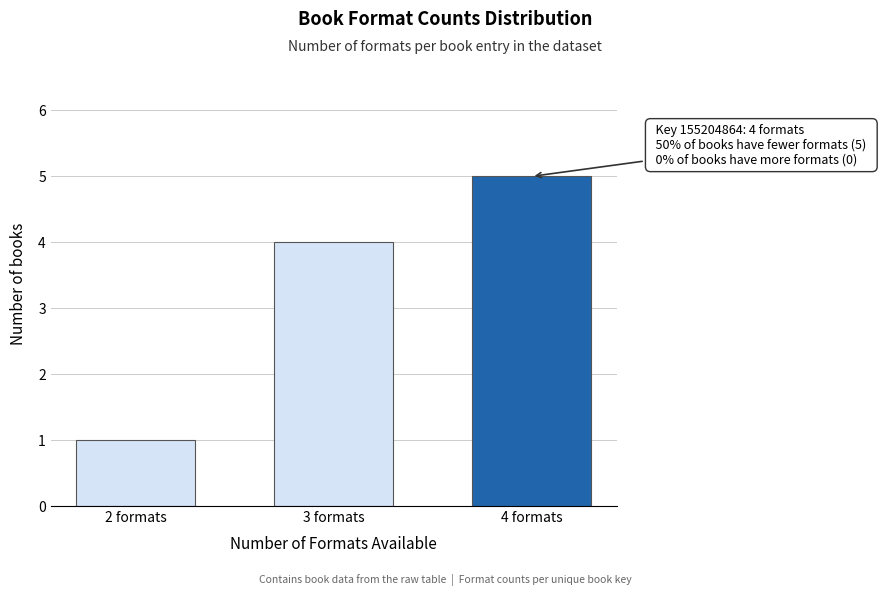

Reading left to right, list all the values displayed in this chart.

2 formats=1	3 formats=4	4 formats=5